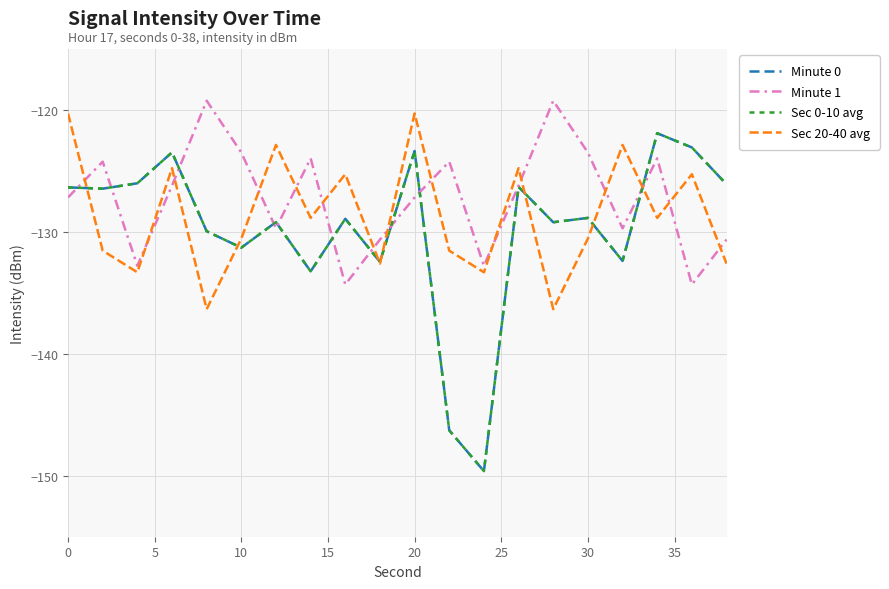

What is the value of the Sec 0-10 avg point at the 18th from the left?

-121.9